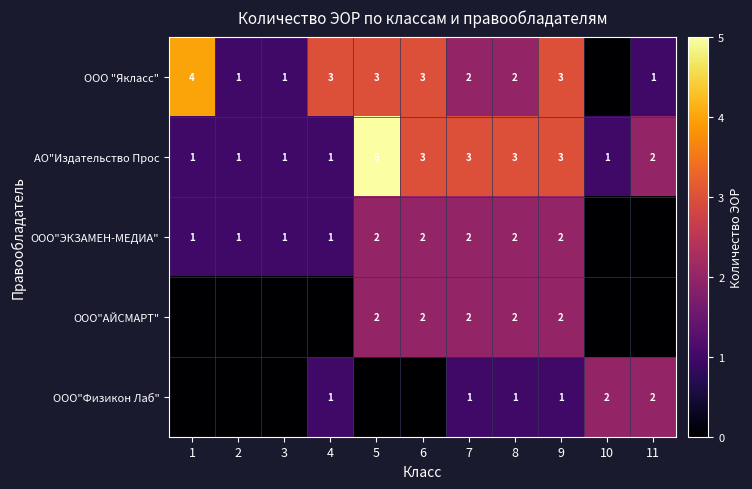

Which has a higher value, 7 or 3?

7